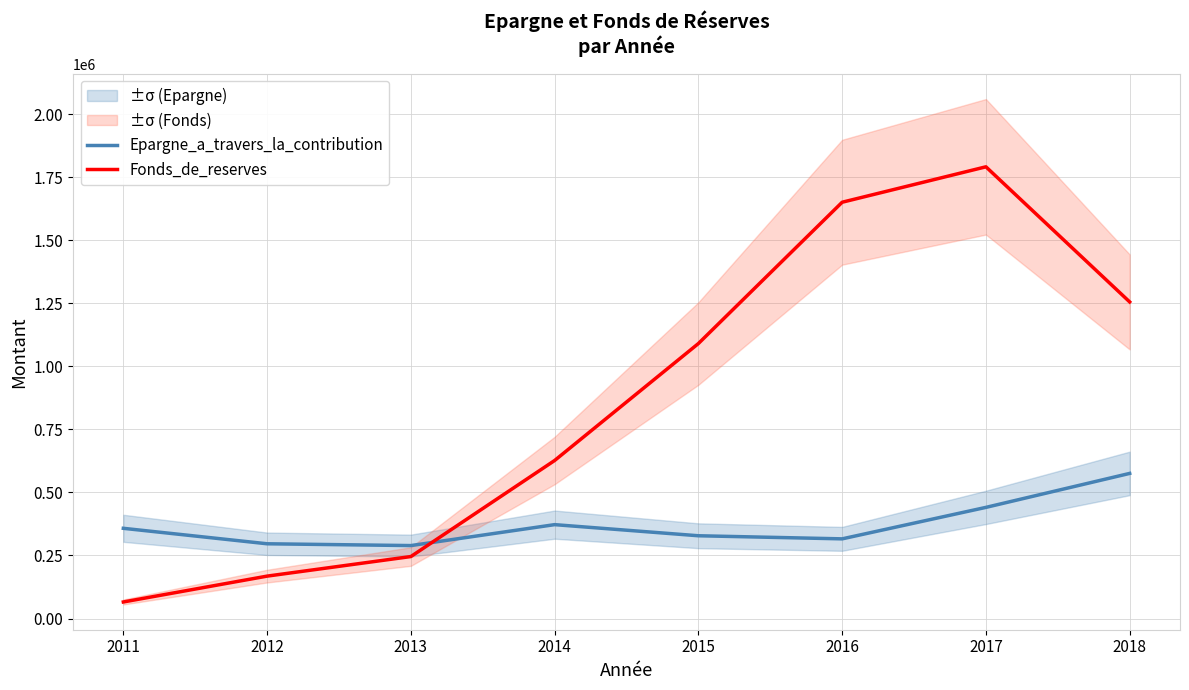

What is the value of the Epargne_a_travers_la_contribution point at the 1st from the left?

357803